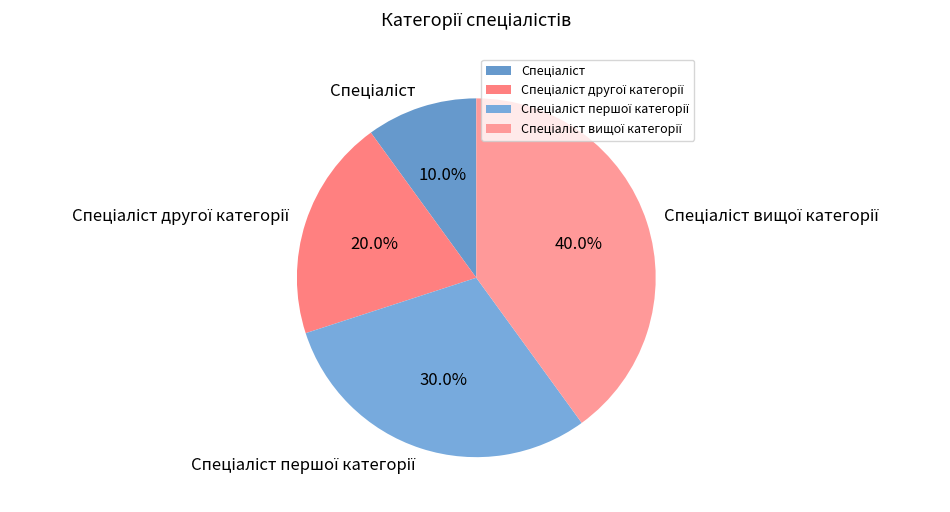

Does any single category account for the majority?

No